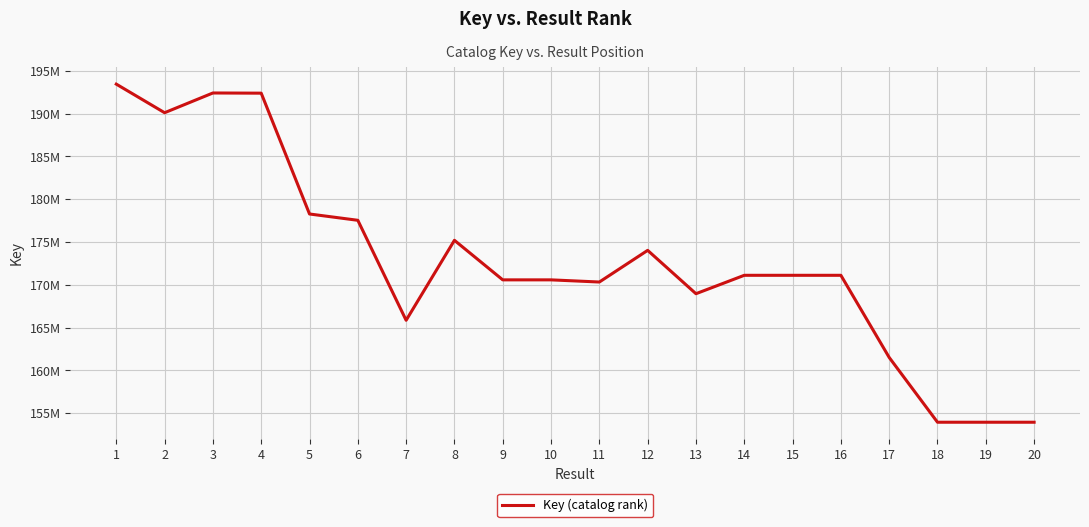

Is this an area chart (filled region under the line)?

No